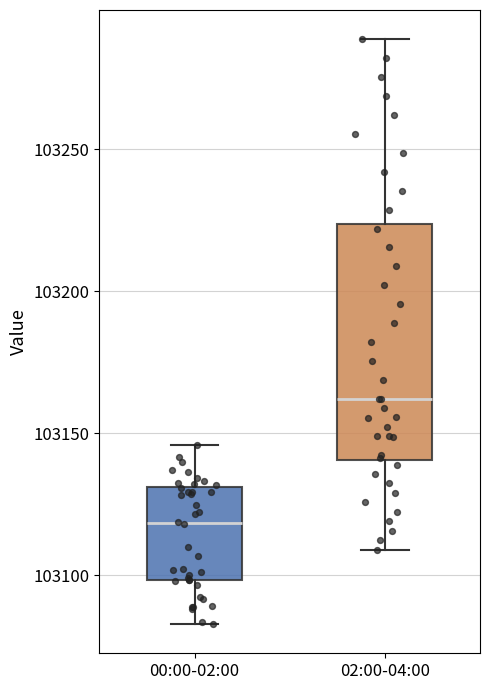

Which box's median line is the highest?

02:00-04:00